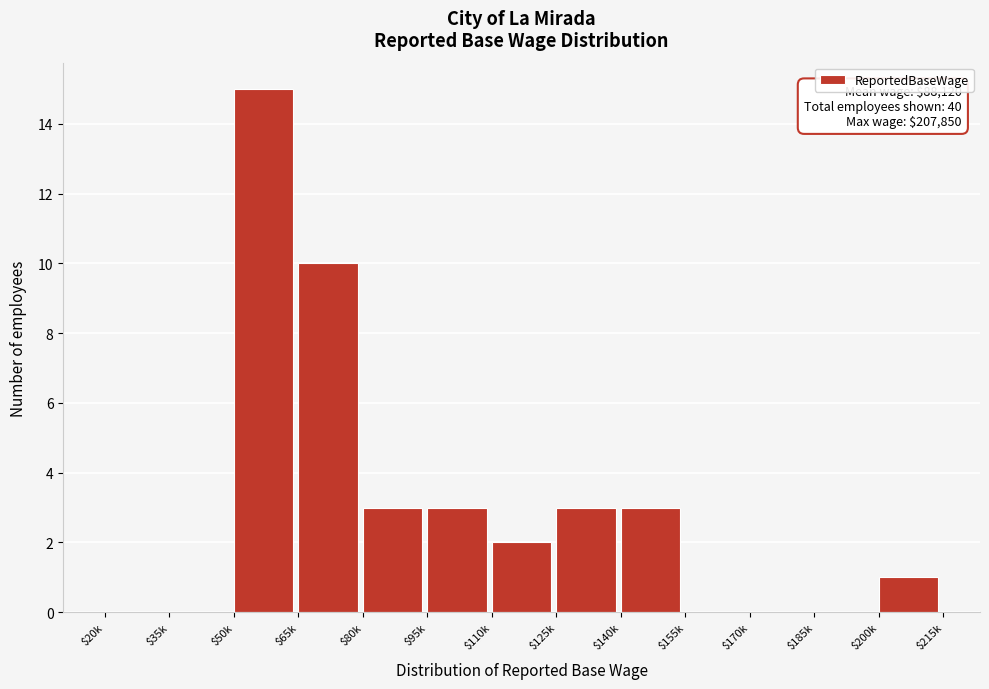

What is the sum of all values?

40